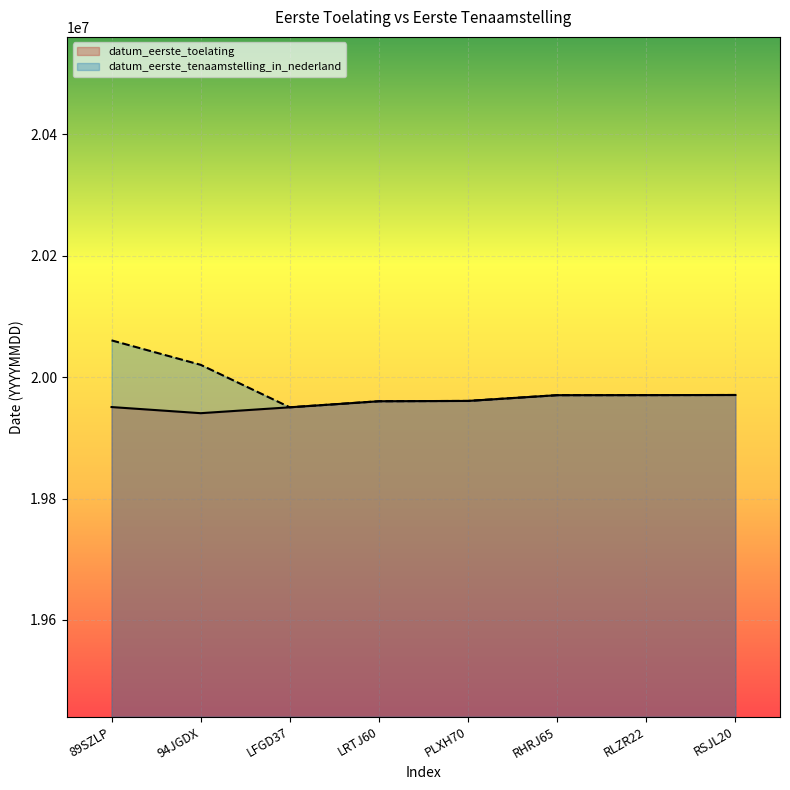

Read the datum_eerste_tenaamstelling_in_nederland value at PLXH70, to the nearest 100.

19960800